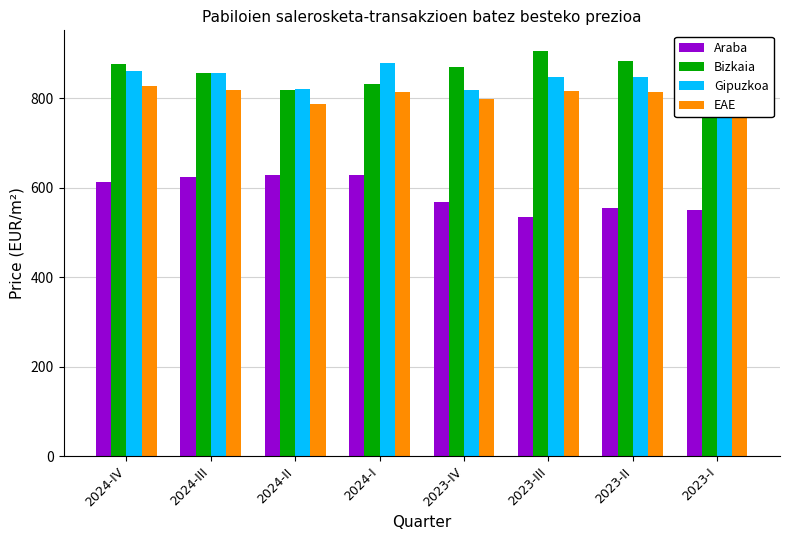

What is the spread (max minus min) of values at 2024-II?

191.6